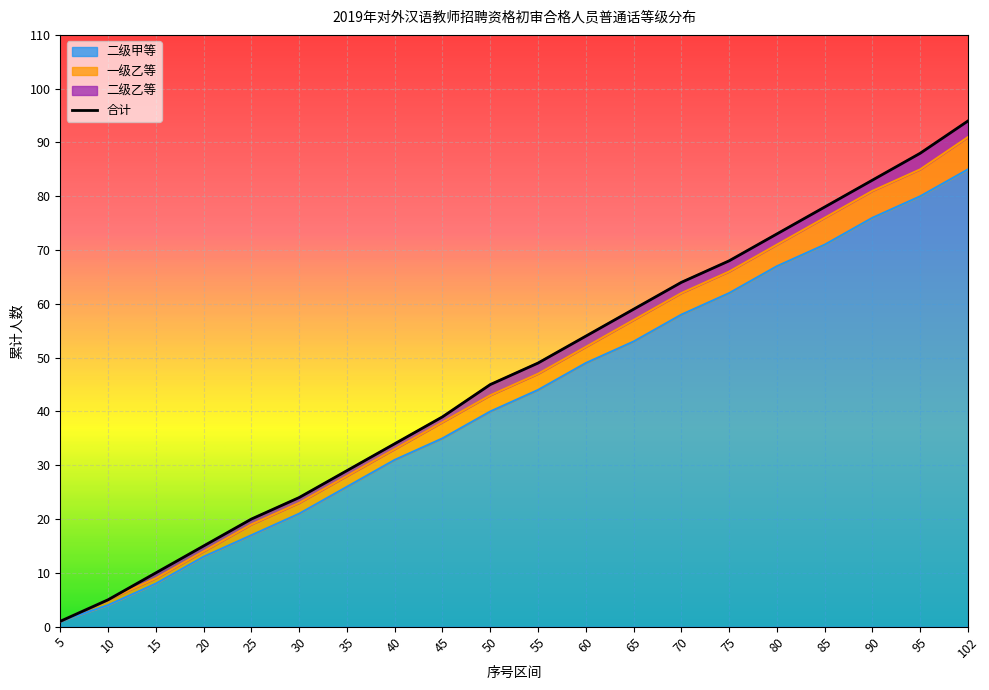

What is the difference between the maximum and minimum values in the 二级甲等 series?

84